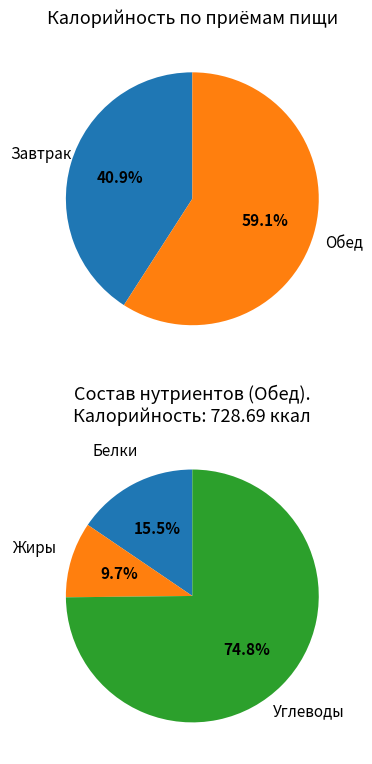

To the nearest percent, what portion does Завтрак represent?

41%